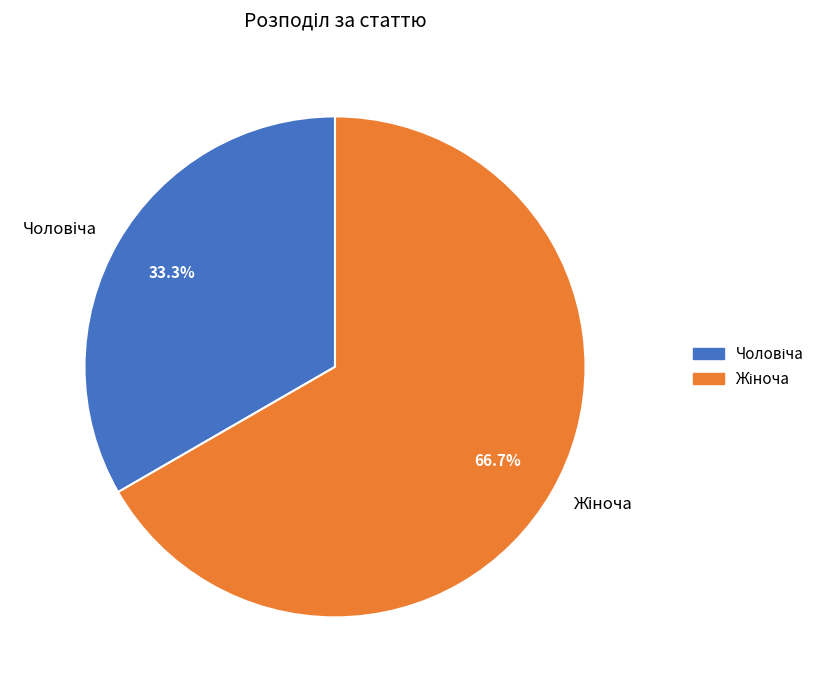

Is there any slice that represents more than half of the pie?

Yes